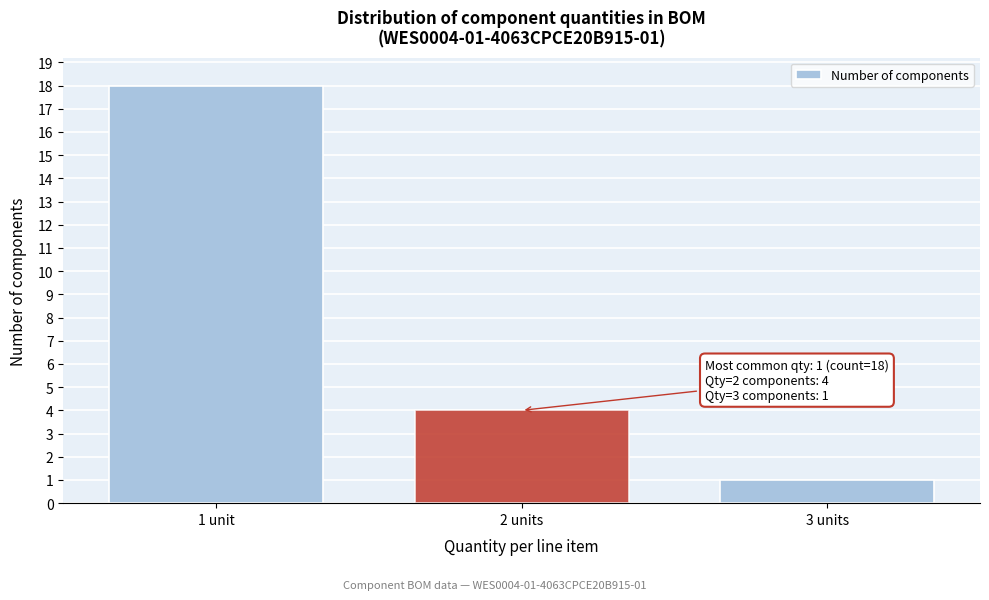

Reading left to right, transcribe all the data shown in this chart.

1 unit=18	2 units=4	3 units=1